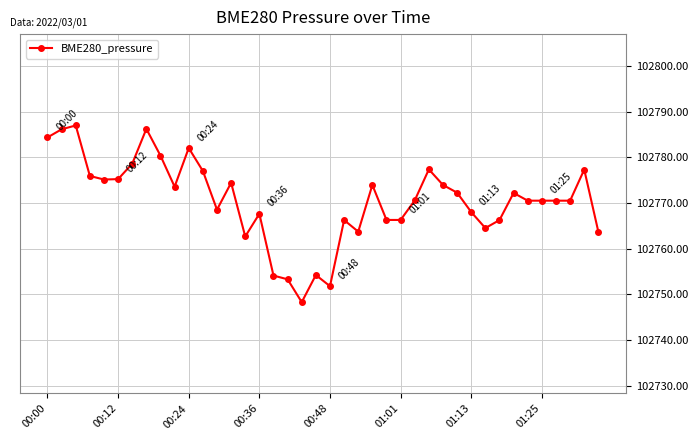

What is the value of the 9th point from the left?

102780.4